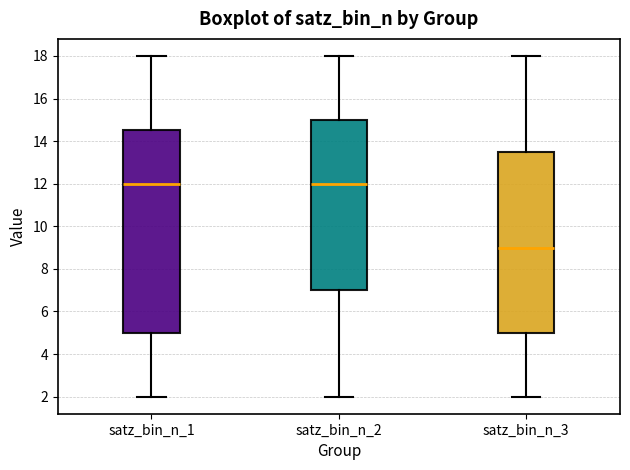

Which box is the tallest, from its lower edge to its upper edge?

satz_bin_n_1